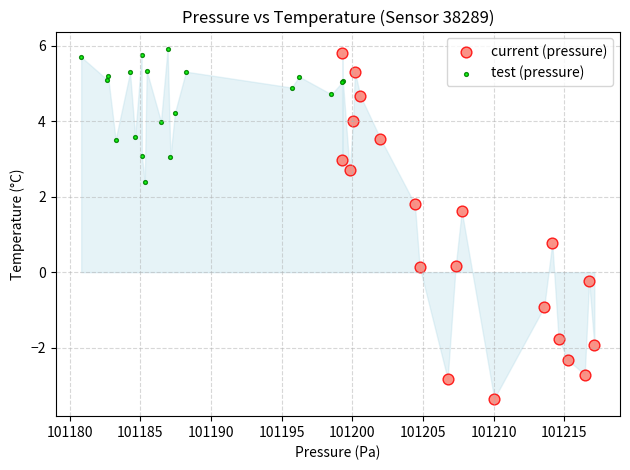

Which series contains the lowest Y value?

current (pressure)